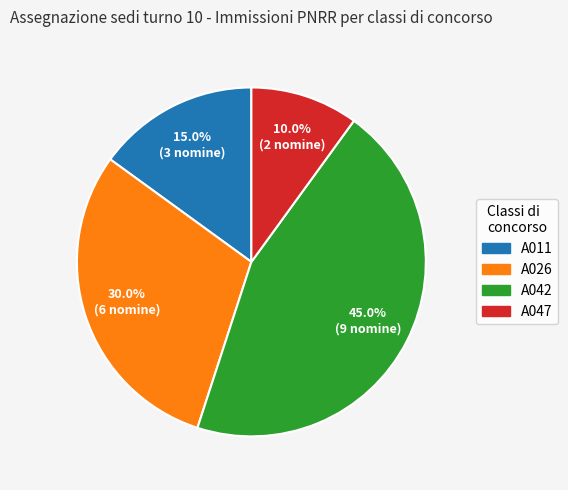

To the nearest percent, what portion does A042 represent?

45%